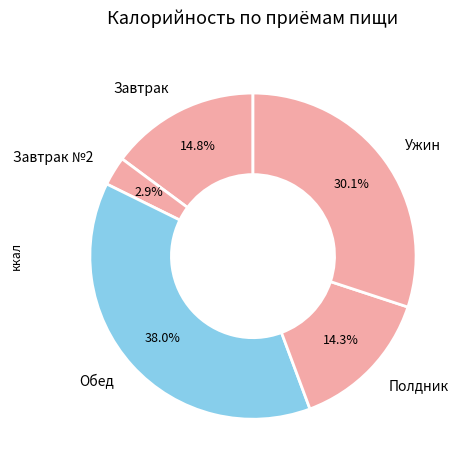

Which has a higher value, Полдник or Завтрак №2?

Полдник